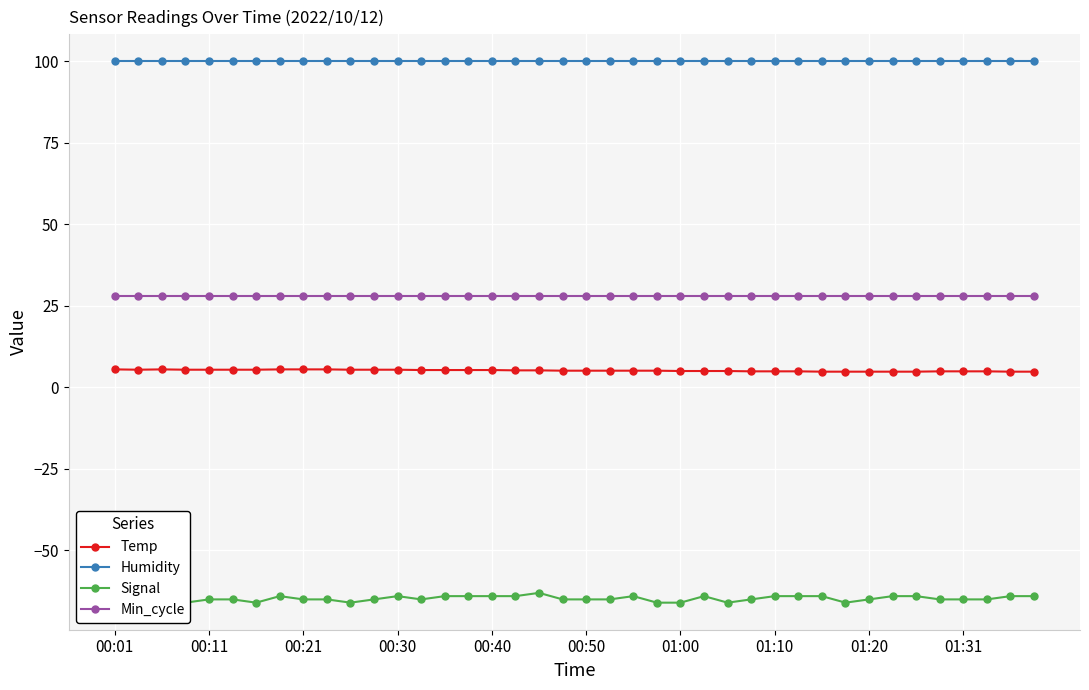

True or false: Humidity and Temp cross at least once.

False